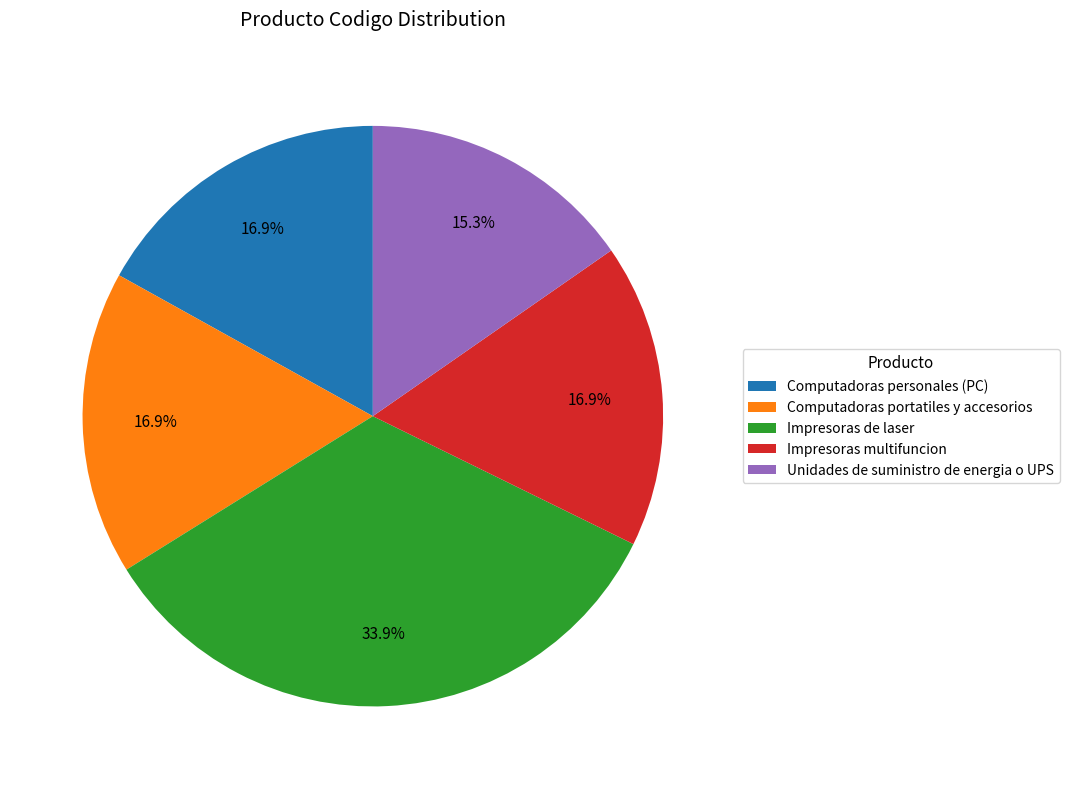

Is there any slice that represents more than half of the pie?

No